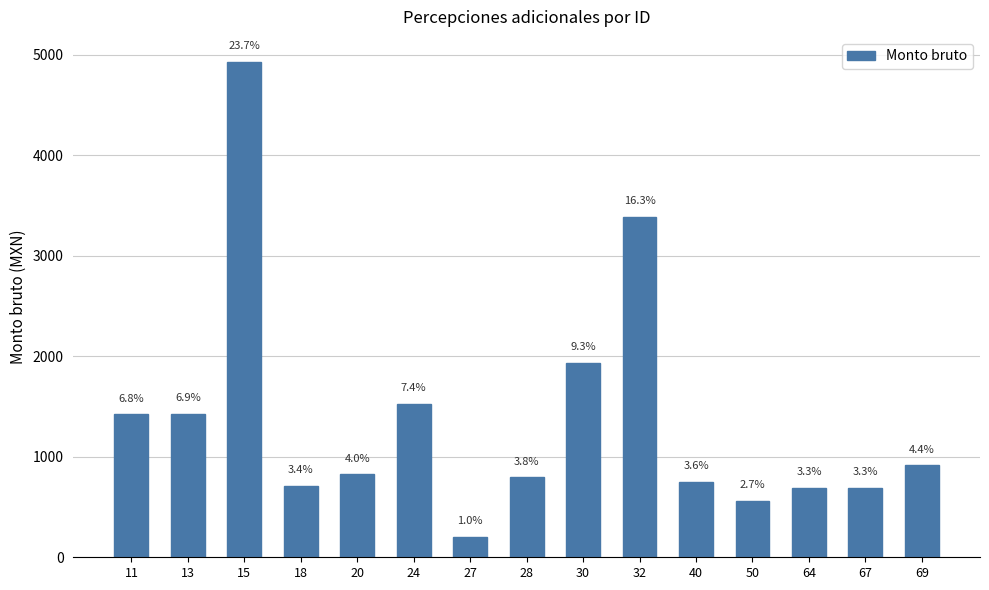

Reading left to right, list all the values displayed in this chart.

1422.0	1426.5	4930.9	713.2	826.0	1529.4	202.6	796.7	1936.0	3389.8	750.3	562.7	692.5	692.5	914.3